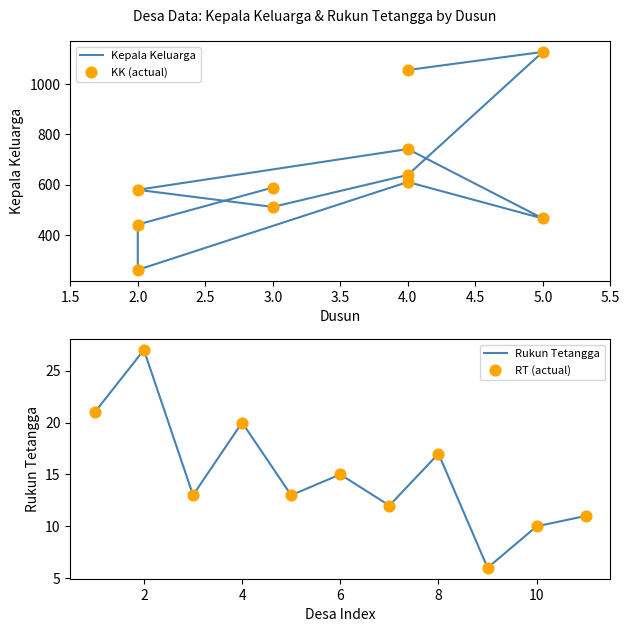

Is it true that Rukun Tetangga equals 17 at 8?

True